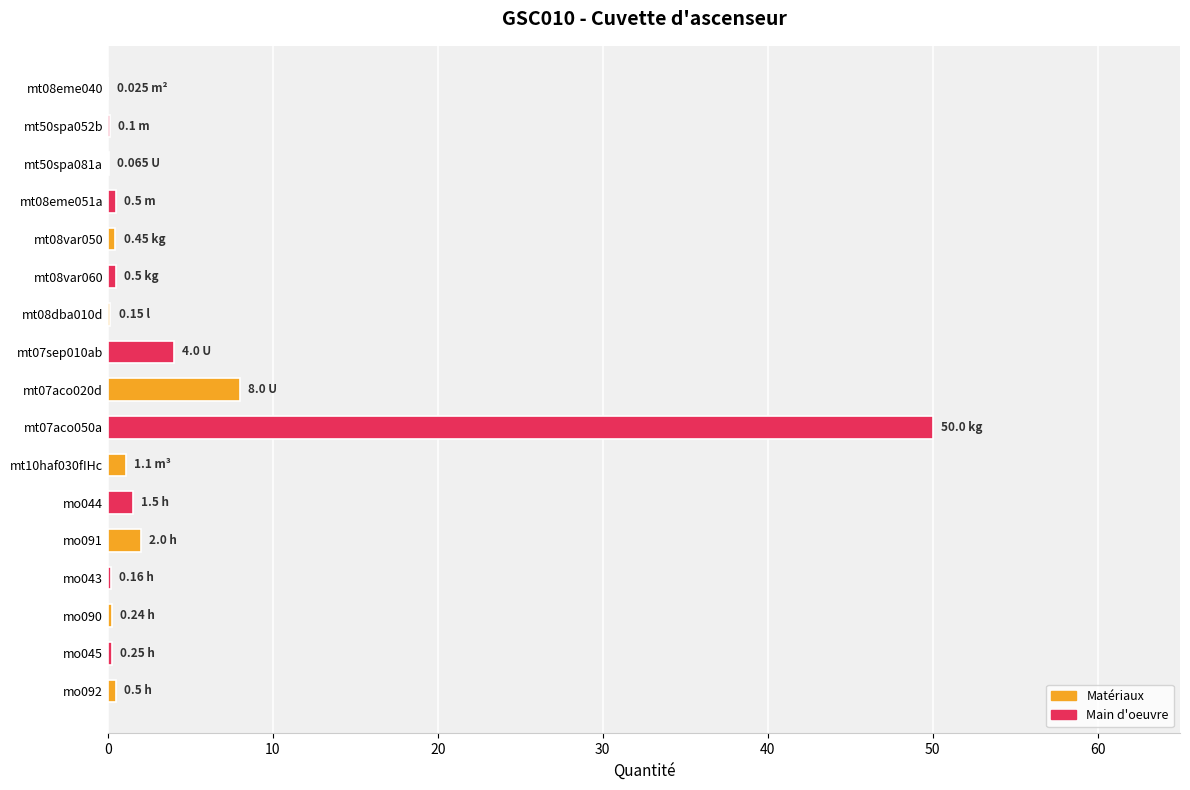

Count the number of categories in the chart.

17